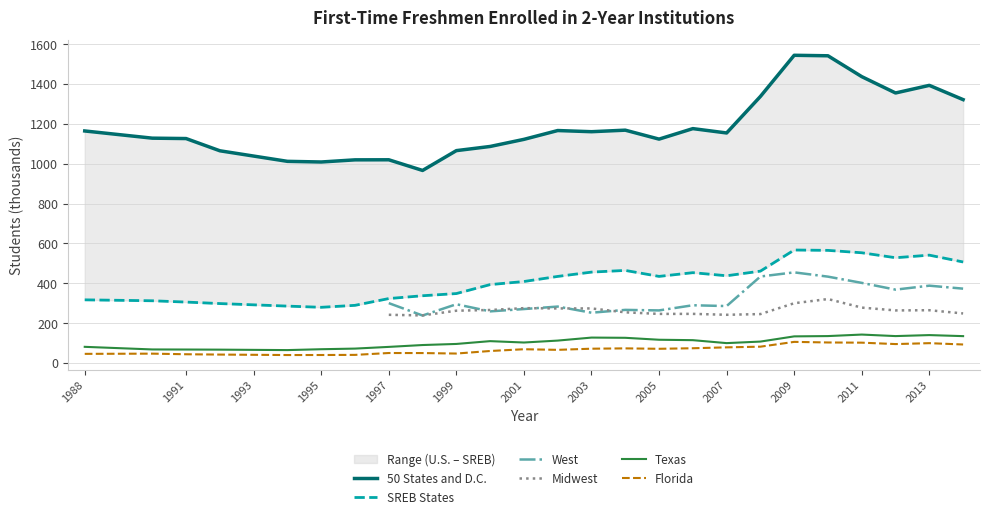

True or false: 50 States and D.C. and Texas intersect in this chart.

False